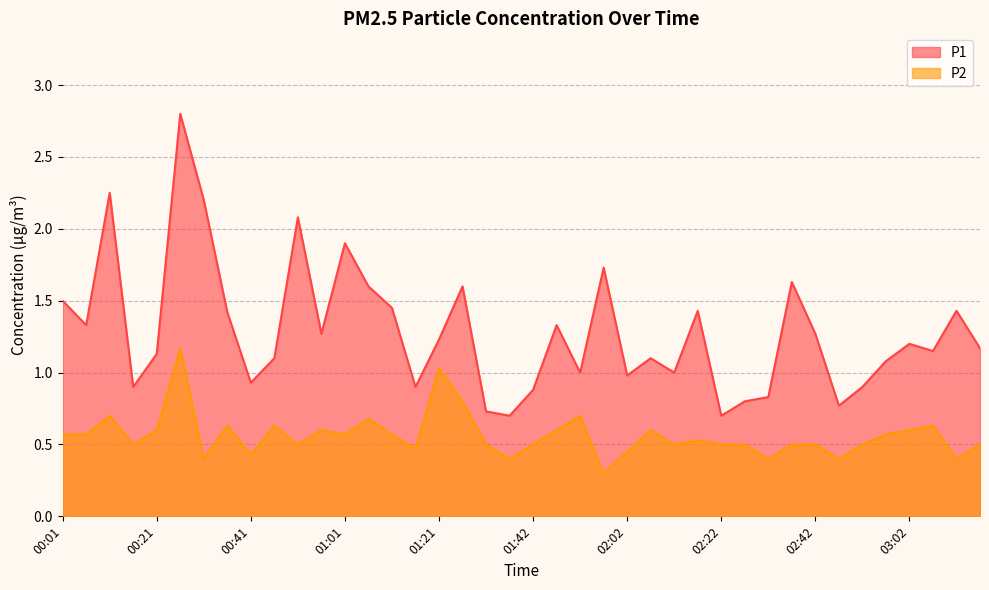

Does the chart have visible grid lines?

Yes